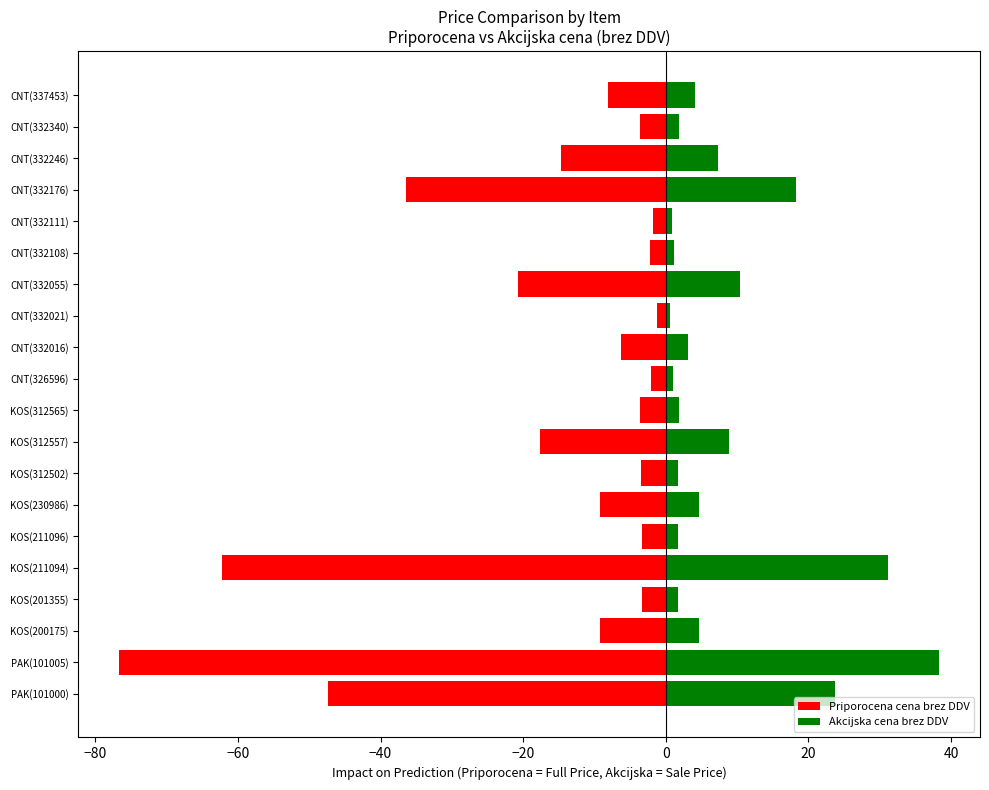

What is the value of the Akcijska cena brez DDV bar at the 20th from the left?

4.1